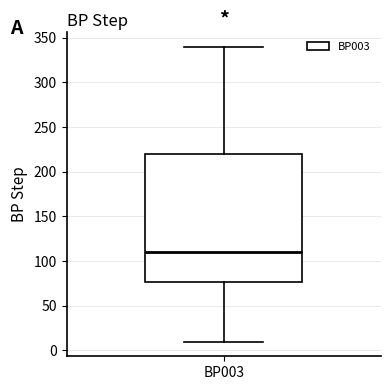

Where does the lower whisker of the box for BP003 end on the y-axis? The values are not printed on the chart, so give them approximately, as read against the axis.

10